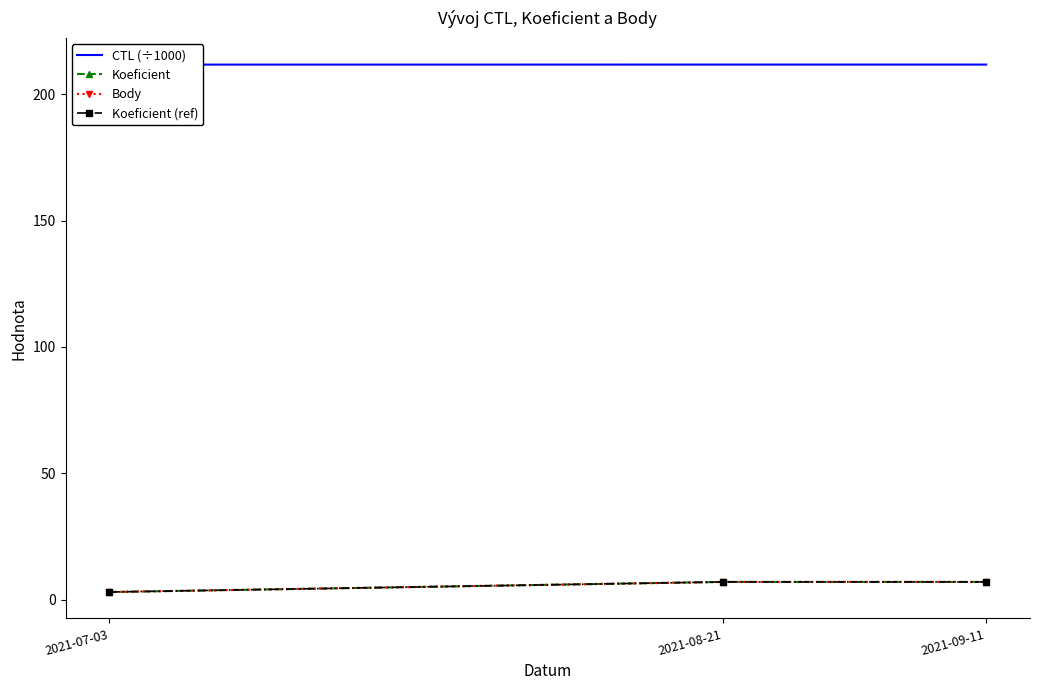

Count the number of categories in the chart.

3